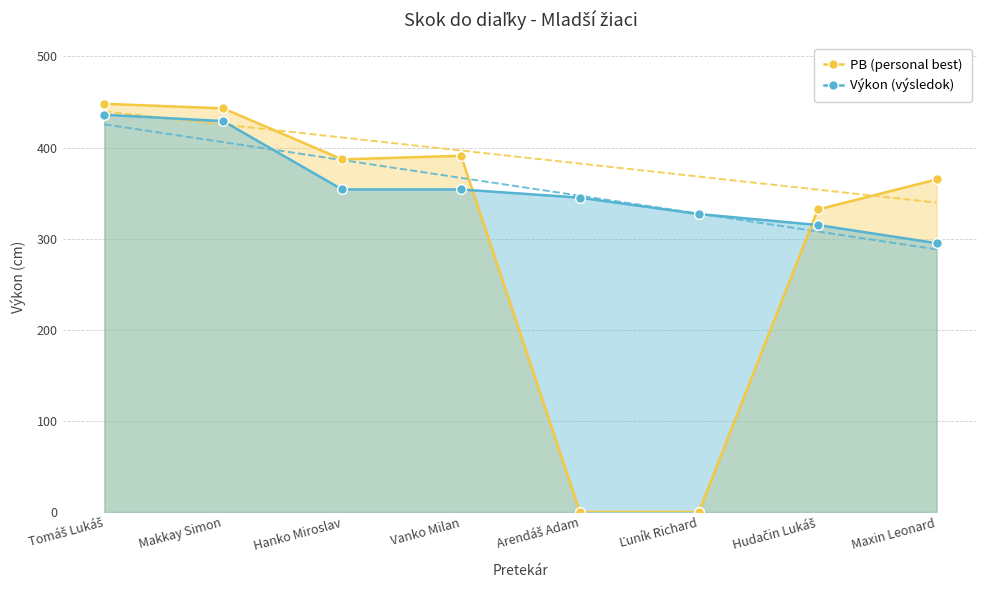

How many series are shown in this chart?

2